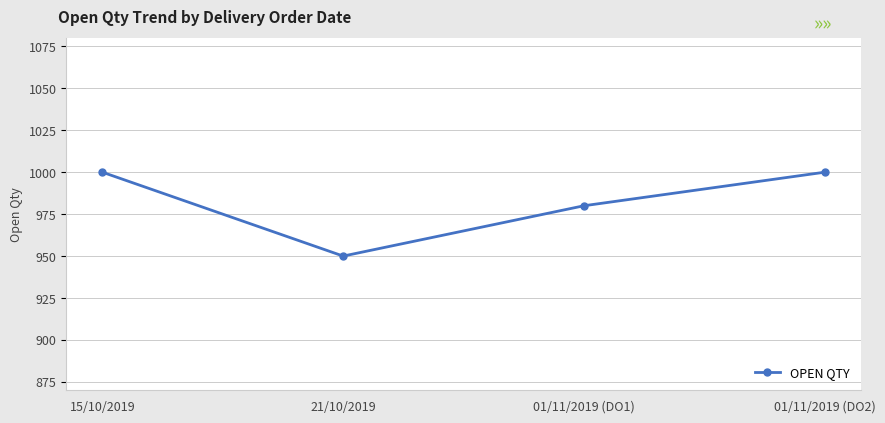

Is this an area chart (filled region under the line)?

No